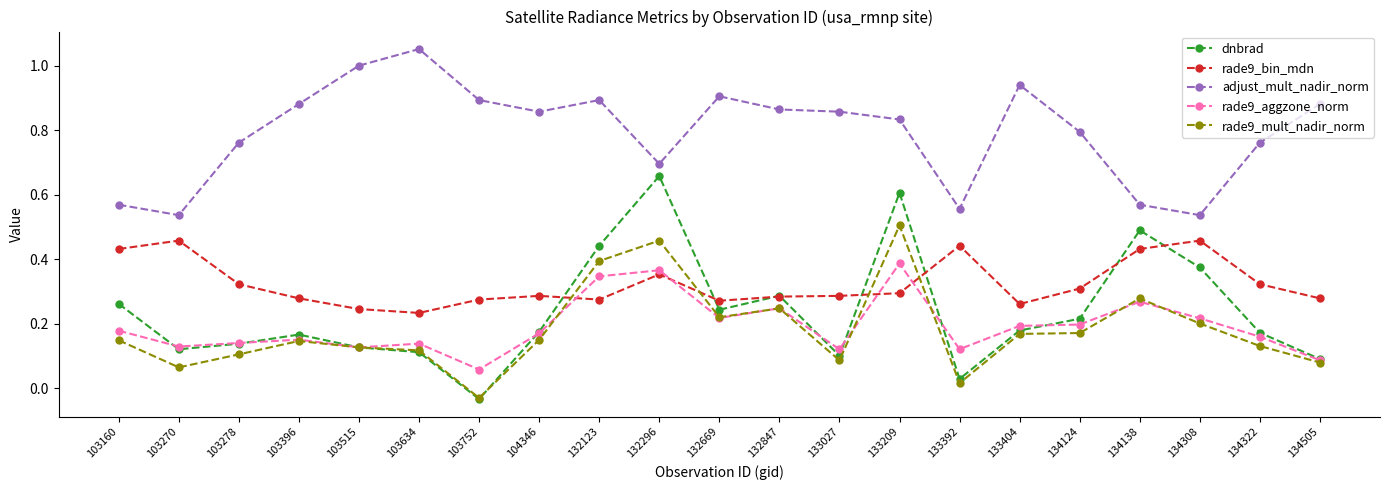

True or false: adjust_mult_nadir_norm and rade9_aggzone_norm intersect in this chart.

False